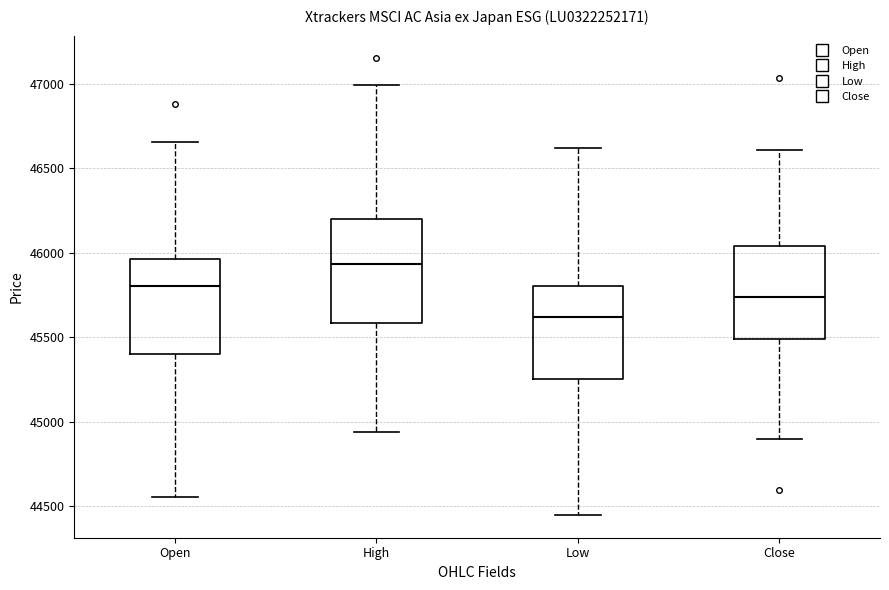

Reading left to right, transcribe this box plot: for each box, give where its median line is, the range the box spans, and where its two whiskers end, as read against the y-axis. The values are not printed on the chart, so give them approximately, as read against the axis.

Open: median 45800, box 45400 to 45950, whiskers 44550 to 46650
High: median 45950, box 45600 to 46200, whiskers 44950 to 47000
Low: median 45600, box 45250 to 45800, whiskers 44450 to 46600
Close: median 45750, box 45500 to 46050, whiskers 44900 to 46600